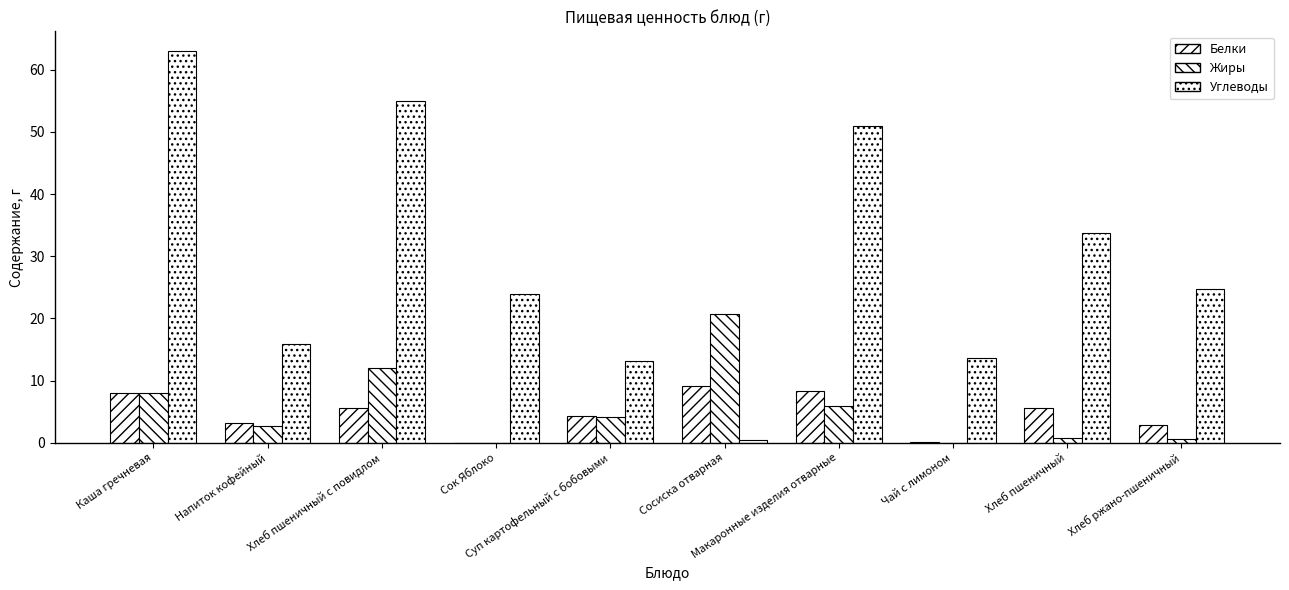

Count the number of data series in this chart.

3